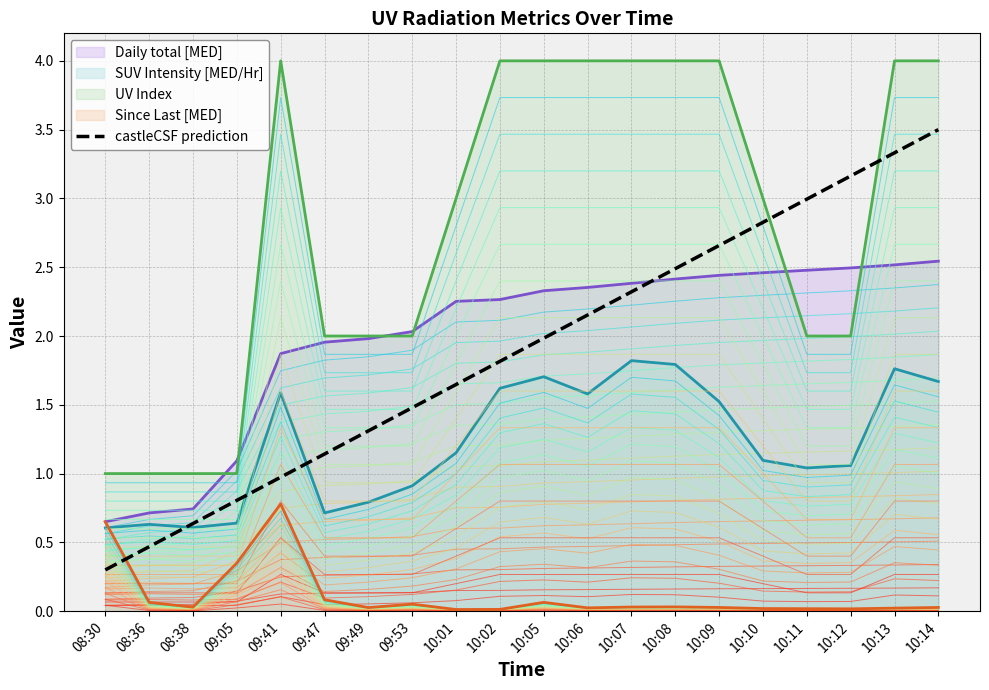

Which has a higher value, 10:01 or 10:12?

10:12